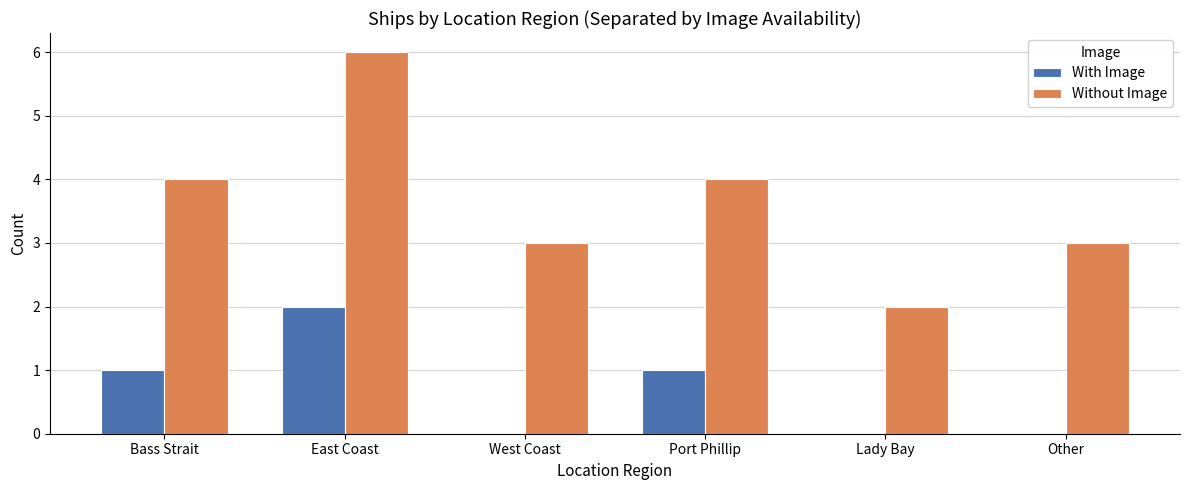

True or false: Without Image has a value of 6 at East Coast.

True